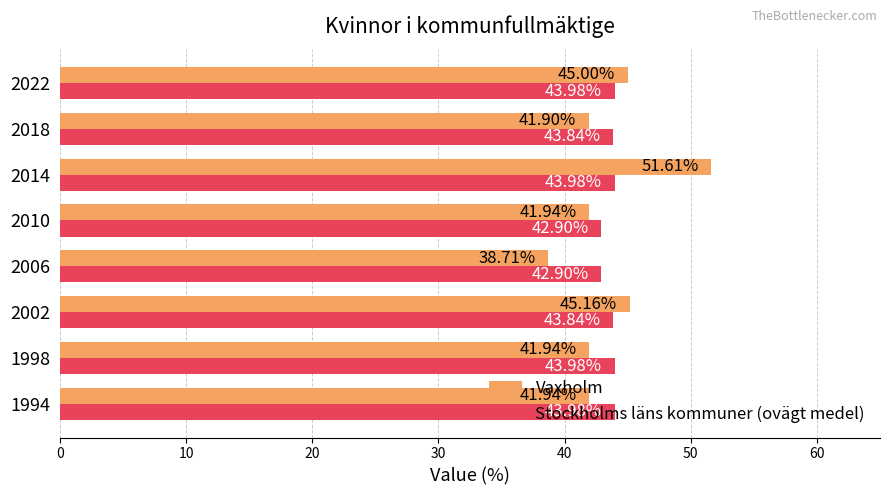

Which label corresponds to the smallest value in the chart?

2006